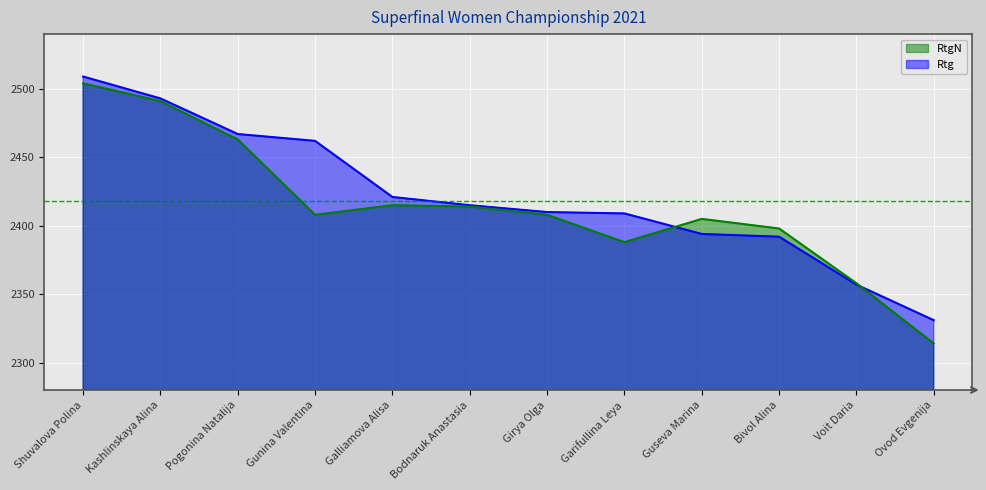

Read the RtgN value at Girya Olga, to the nearest 10.

2410